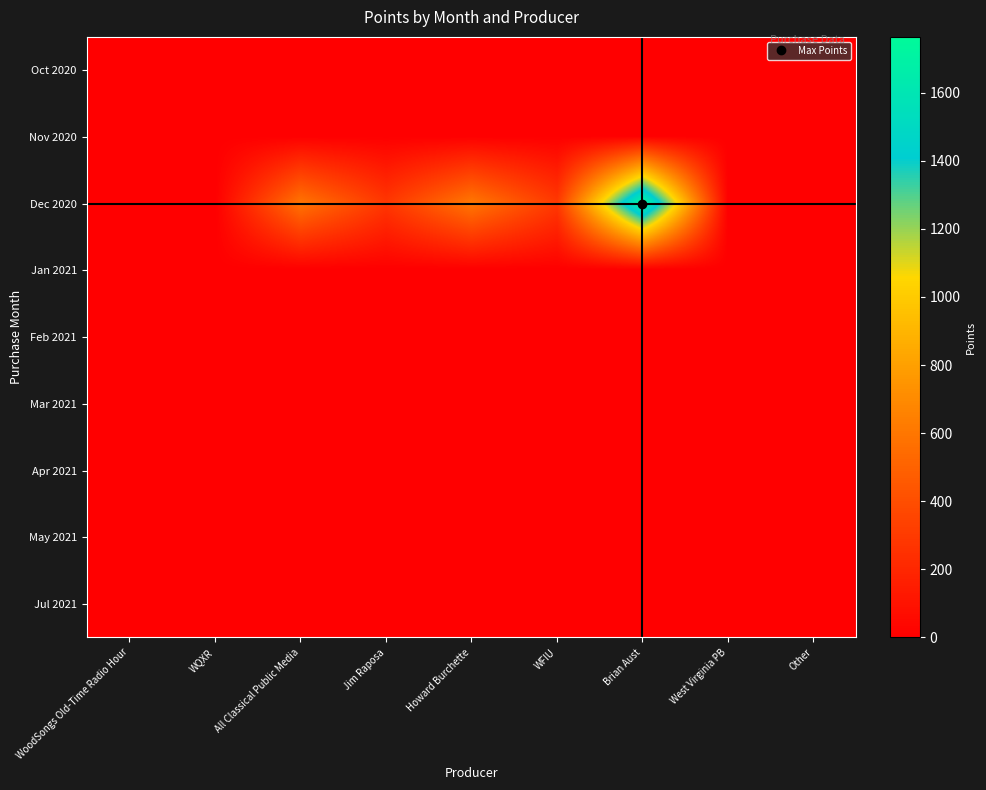

Reading left to right, transcribe all the data shown in this chart.

Oct 2020: WoodSongs Old-Time Radio Hour=0	WQXR=0	All Classical Public Media=0	Jim Raposa=0	Howard Burchette=0	WFIU=0	Brian Aust=0	West Virginia PB=0	Other=0
Nov 2020: WoodSongs Old-Time Radio Hour=0	WQXR=0	All Classical Public Media=0	Jim Raposa=0	Howard Burchette=0	WFIU=0	Brian Aust=0	West Virginia PB=0	Other=0
Dec 2020: WoodSongs Old-Time Radio Hour=0	WQXR=0	All Classical Public Media=590	Jim Raposa=283	Howard Burchette=606	WFIU=295	Brian Aust=1764	West Virginia PB=0	Other=0
Jan 2021: WoodSongs Old-Time Radio Hour=0	WQXR=0	All Classical Public Media=0	Jim Raposa=0	Howard Burchette=0	WFIU=0	Brian Aust=0	West Virginia PB=0	Other=0
Feb 2021: WoodSongs Old-Time Radio Hour=0	WQXR=0	All Classical Public Media=0	Jim Raposa=0	Howard Burchette=0	WFIU=0	Brian Aust=0	West Virginia PB=0	Other=0
Mar 2021: WoodSongs Old-Time Radio Hour=0	WQXR=0	All Classical Public Media=0	Jim Raposa=0	Howard Burchette=0	WFIU=0	Brian Aust=0	West Virginia PB=0	Other=0
Apr 2021: WoodSongs Old-Time Radio Hour=0	WQXR=0	All Classical Public Media=0	Jim Raposa=0	Howard Burchette=0	WFIU=0	Brian Aust=0	West Virginia PB=0	Other=0
May 2021: WoodSongs Old-Time Radio Hour=0	WQXR=0	All Classical Public Media=0	Jim Raposa=0	Howard Burchette=0	WFIU=0	Brian Aust=0	West Virginia PB=0	Other=0
Jul 2021: WoodSongs Old-Time Radio Hour=0	WQXR=0	All Classical Public Media=0	Jim Raposa=0	Howard Burchette=0	WFIU=0	Brian Aust=0	West Virginia PB=0	Other=0